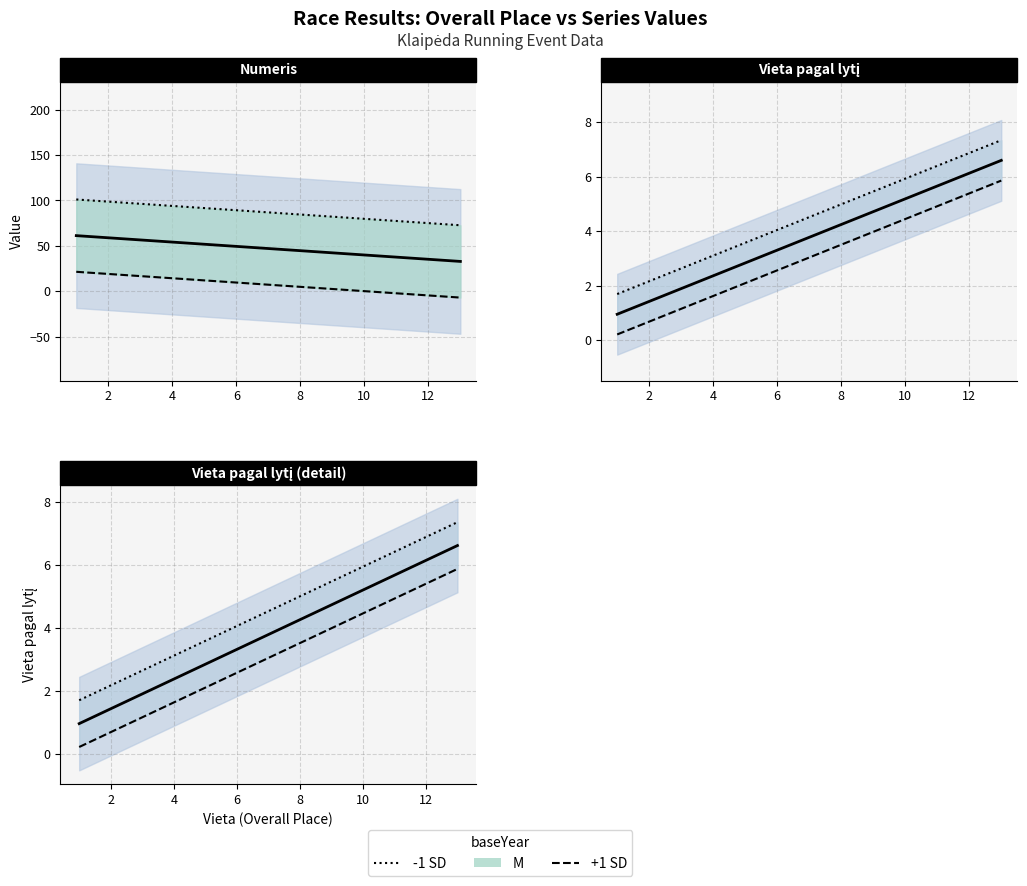

Is it true that Vieta pagal lytį equals 3 at 5?

True